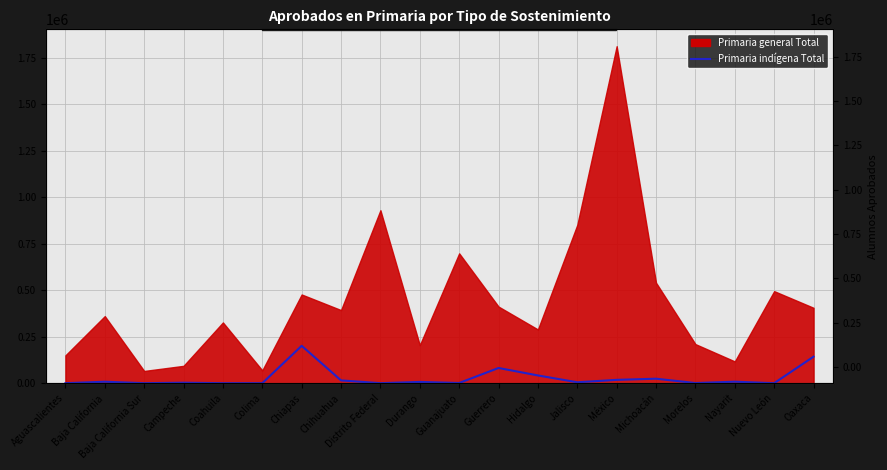

Does the chart display data point markers on the line(s)?

No